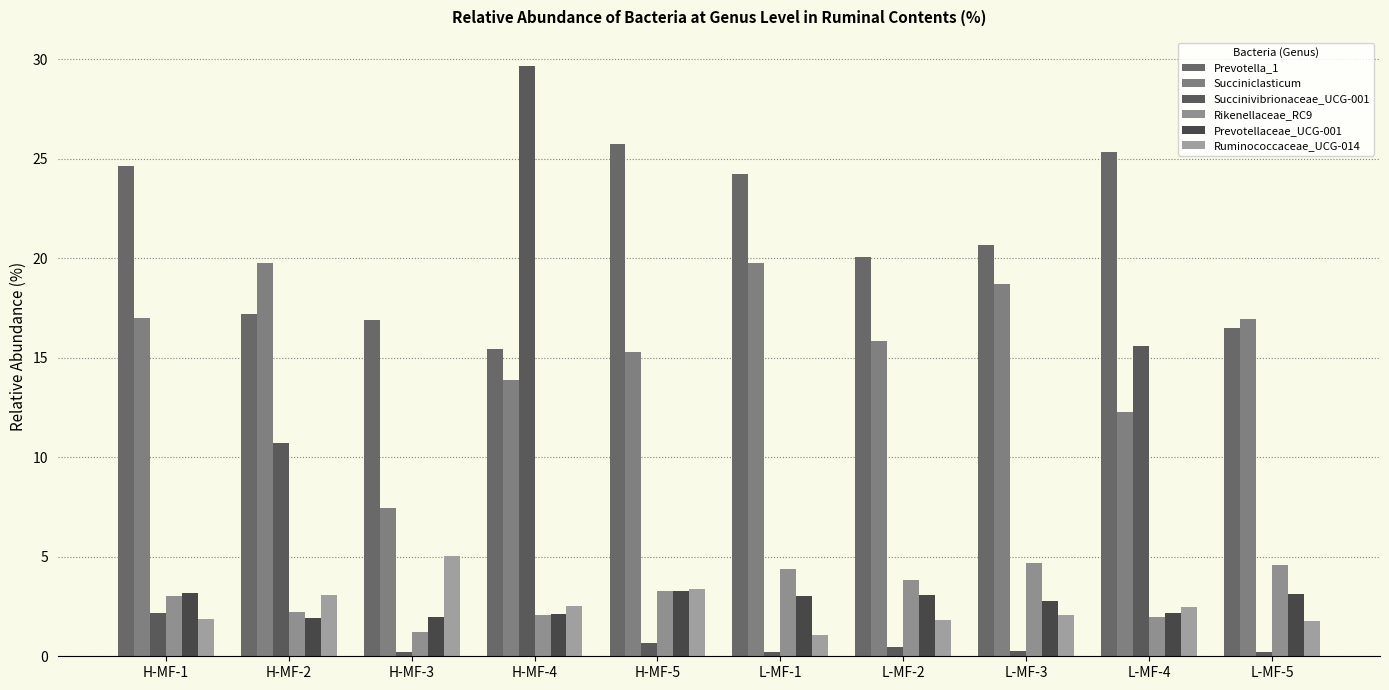

Reading right to left, what are all the values shown in this chart?

Prevotella_1: 16.5	25.3	20.7	20.0	24.2	25.7	15.4	16.9	17.2	24.6
Succiniclasticum: 16.9	12.3	18.7	15.9	19.8	15.3	13.9	7.4	19.7	17.0
Succinivibrionaceae_UCG-001: 0.2	15.6	0.2	0.5	0.2	0.7	29.6	0.2	10.7	2.2
Rikenellaceae_RC9: 4.6	2.0	4.7	3.8	4.4	3.3	2.1	1.2	2.2	3.0
Prevotellaceae_UCG-001: 3.1	2.2	2.8	3.1	3.0	3.3	2.1	2.0	1.9	3.2
Ruminococcaceae_UCG-014: 1.8	2.5	2.1	1.8	1.1	3.4	2.5	5.0	3.1	1.9